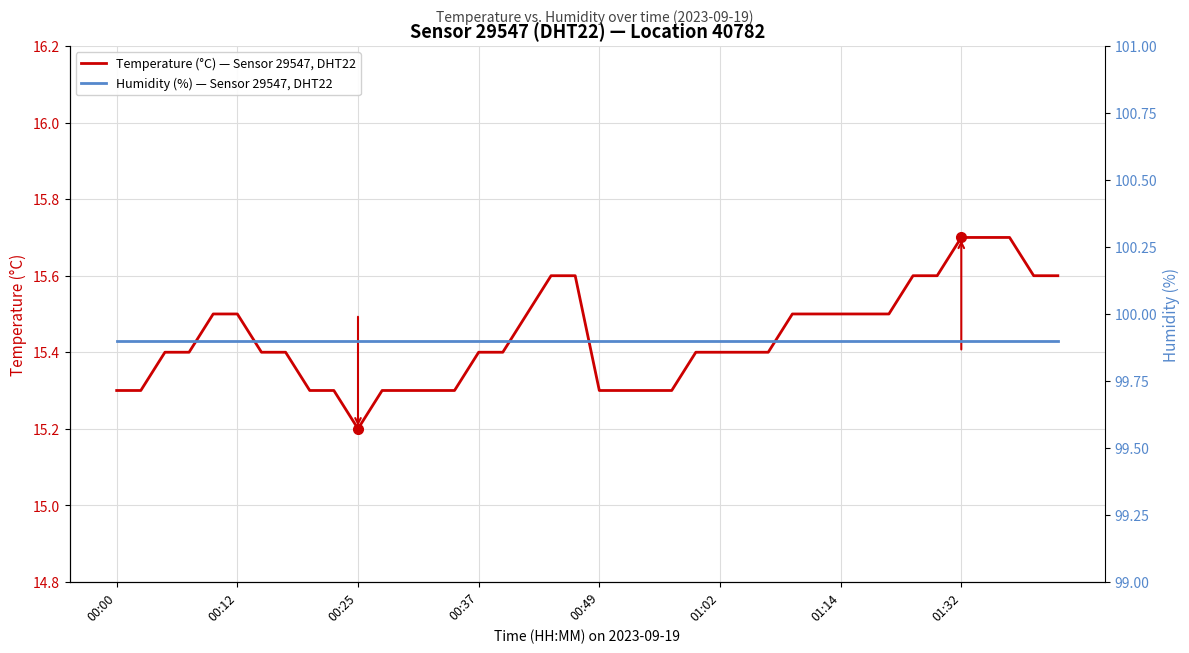

Which series has the largest total across all categories?

Humidity (%) — Sensor 29547, DHT22